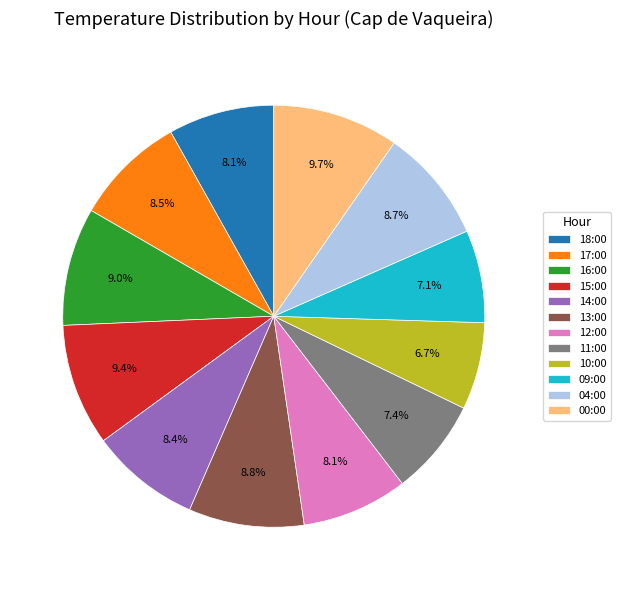

What percentage do 17:00 and 11:00 together represent?

15.9%